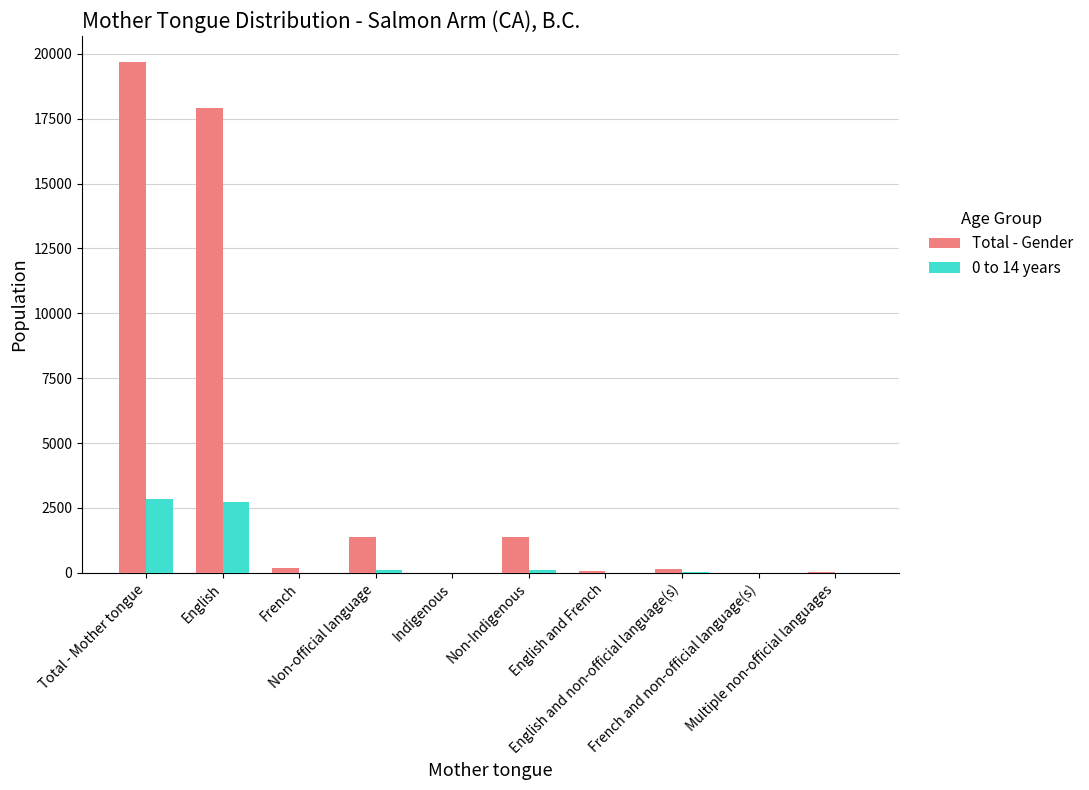

Count the number of data series in this chart.

2